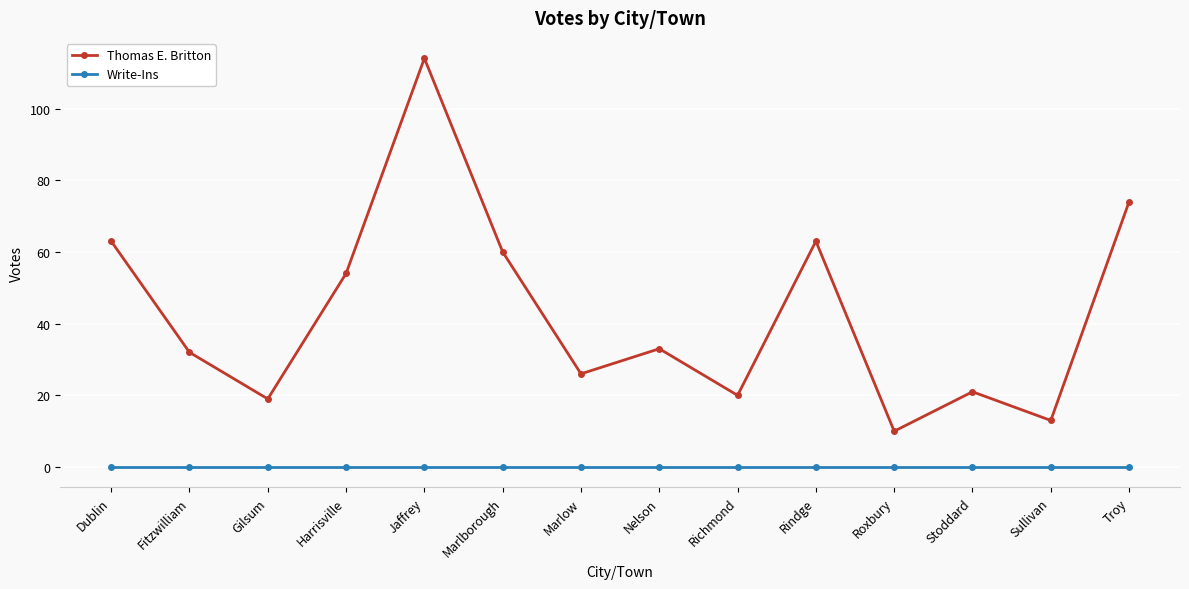

Reading left to right, what are all the values shown in this chart?

Thomas E. Britton: Dublin=63	Fitzwilliam=32	Gilsum=19	Harrisville=54	Jaffrey=114	Marlborough=60	Marlow=26	Nelson=33	Richmond=20	Rindge=63	Roxbury=10	Stoddard=21	Sullivan=13	Troy=74
Write-Ins: Dublin=0	Fitzwilliam=0	Gilsum=0	Harrisville=0	Jaffrey=0	Marlborough=0	Marlow=0	Nelson=0	Richmond=0	Rindge=0	Roxbury=0	Stoddard=0	Sullivan=0	Troy=0